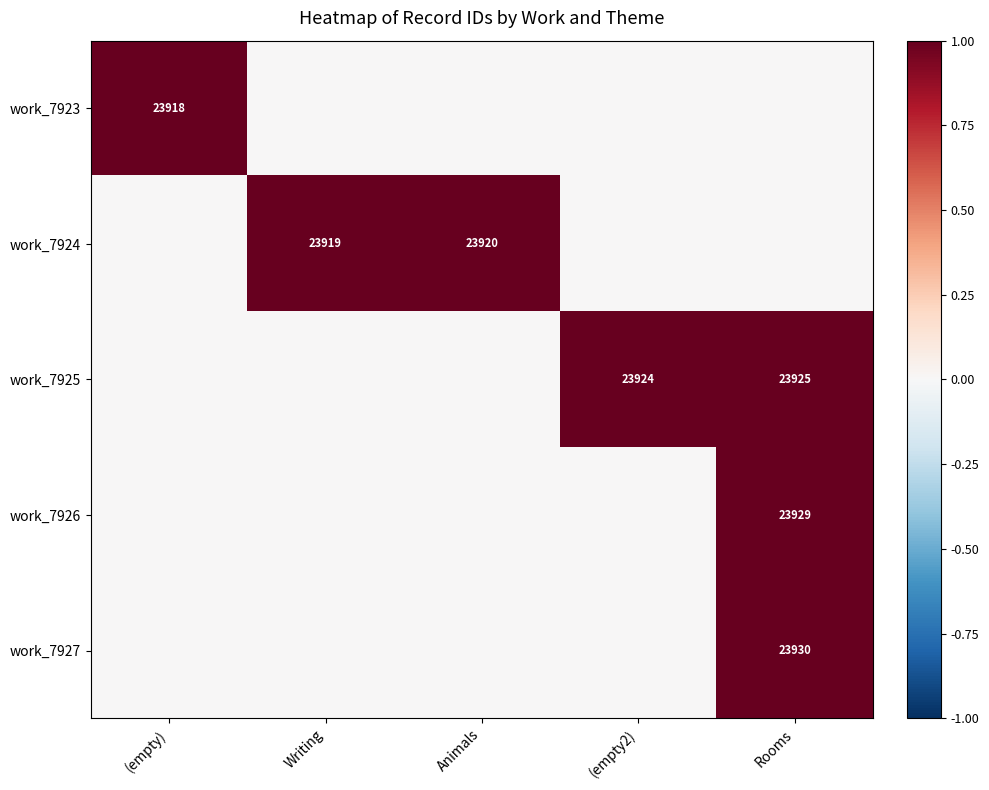

The work_7923 series shows 16298 at (empty). True or false?

False